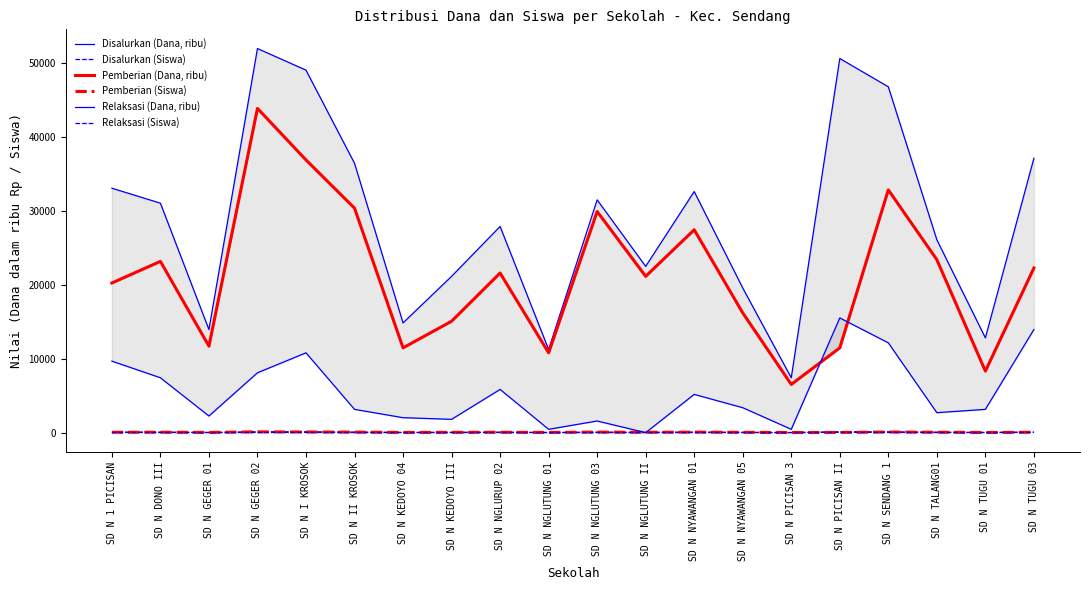

In Disalurkan (Siswa), how many points are higher than both neighbors (excluding endpoints)?

5